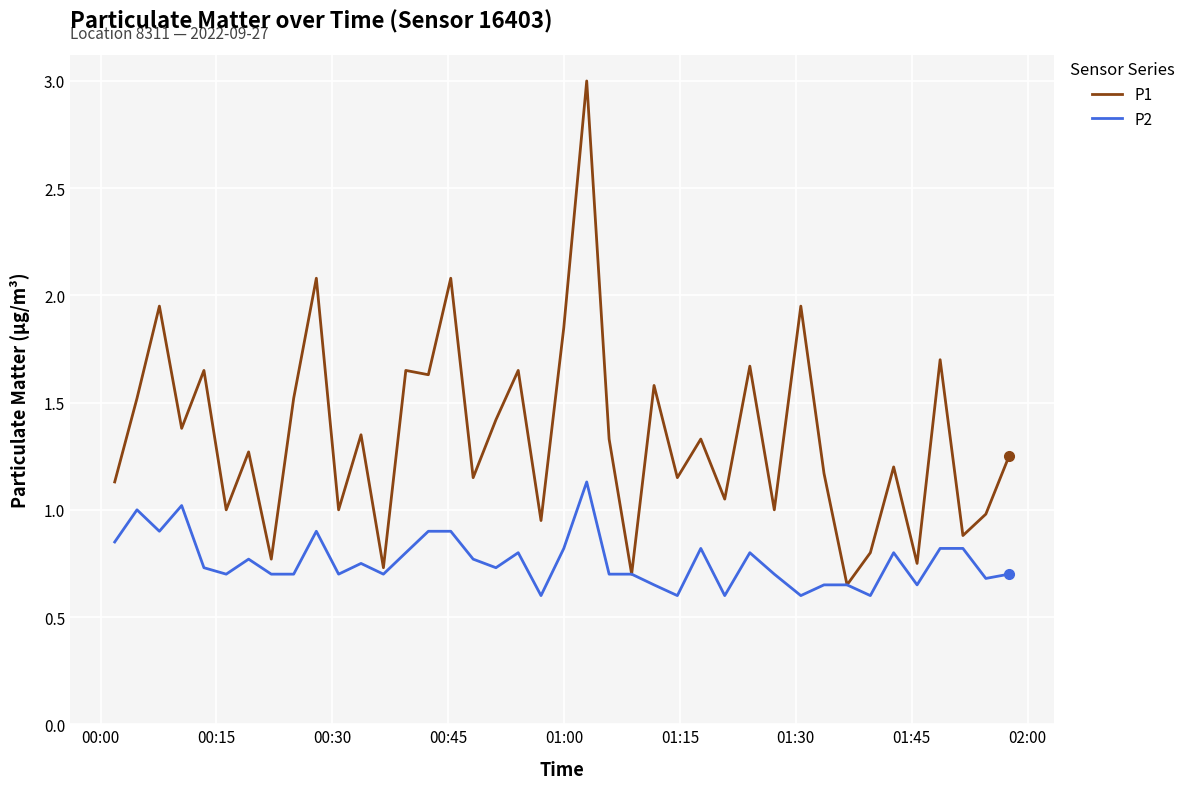

What are all the series names shown in the legend?

P1, P2